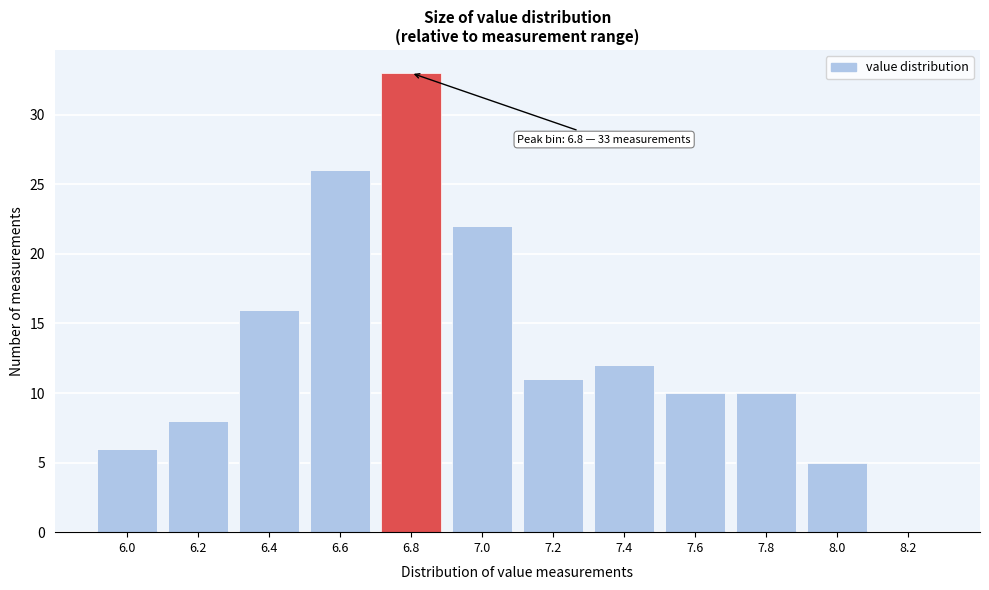

Reading left to right, list all the values displayed in this chart.

6.0=6	6.2=8	6.4=16	6.6=26	6.8=33	7.0=22	7.2=11	7.4=12	7.6=10	7.8=10	8.0=5	8.2=0